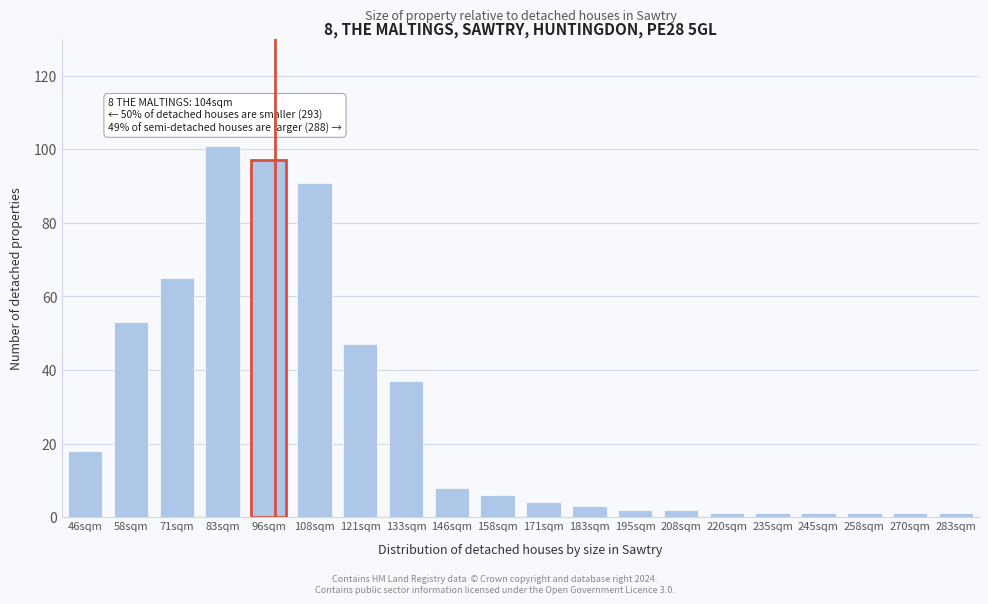

Reading left to right, extract all data points from this chart.

46sqm=18	58sqm=53	71sqm=65	83sqm=101	96sqm=97	108sqm=91	121sqm=47	133sqm=37	146sqm=8	158sqm=6	171sqm=4	183sqm=3	195sqm=2	208sqm=2	220sqm=1	235sqm=1	245sqm=1	258sqm=1	270sqm=1	283sqm=1